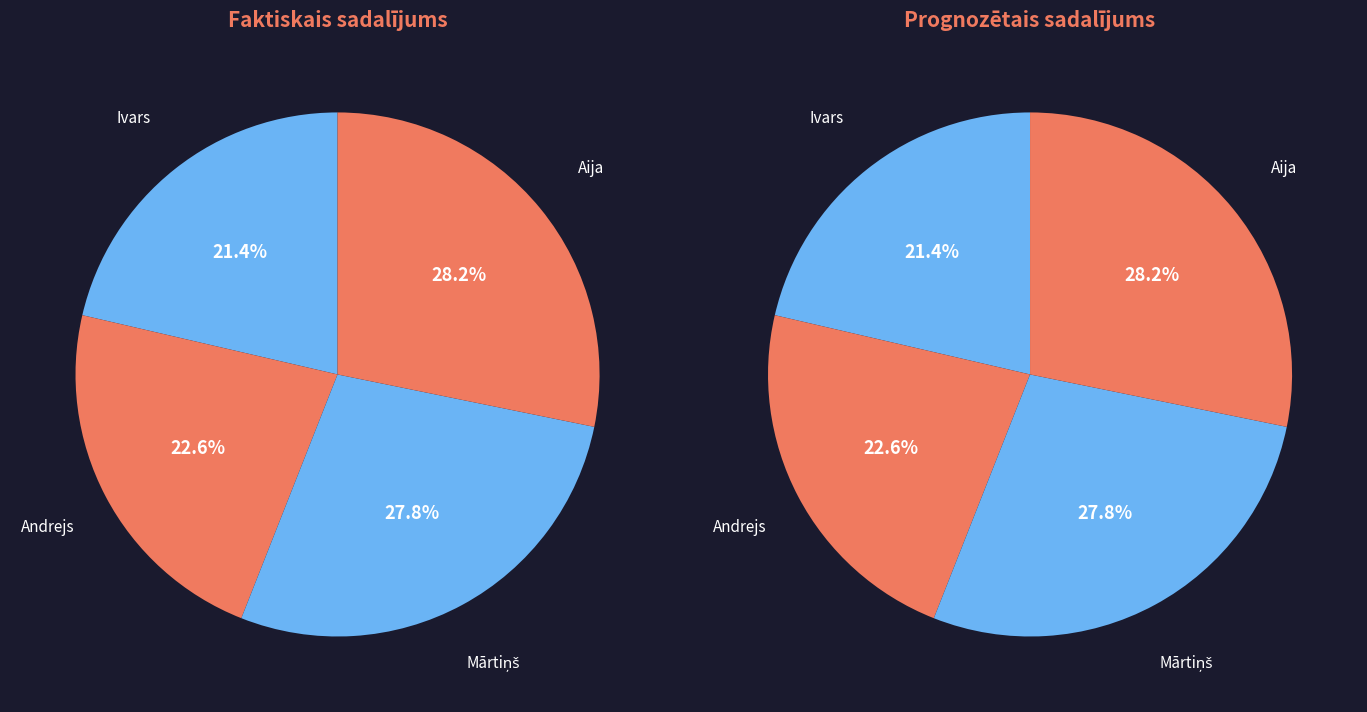

How many segments does this pie chart have?

4